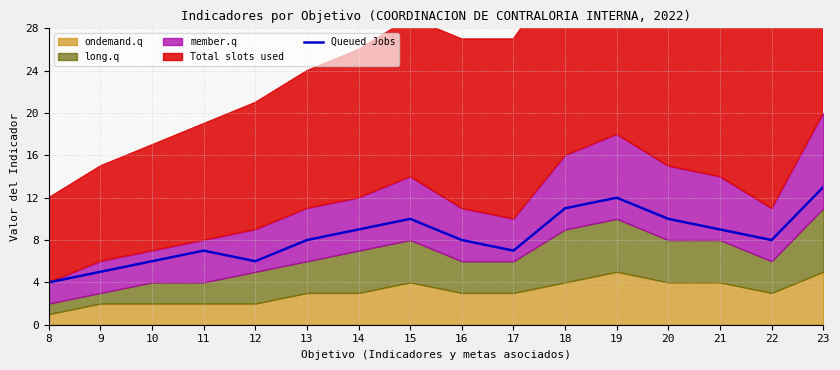

How many values exceed 8?

7